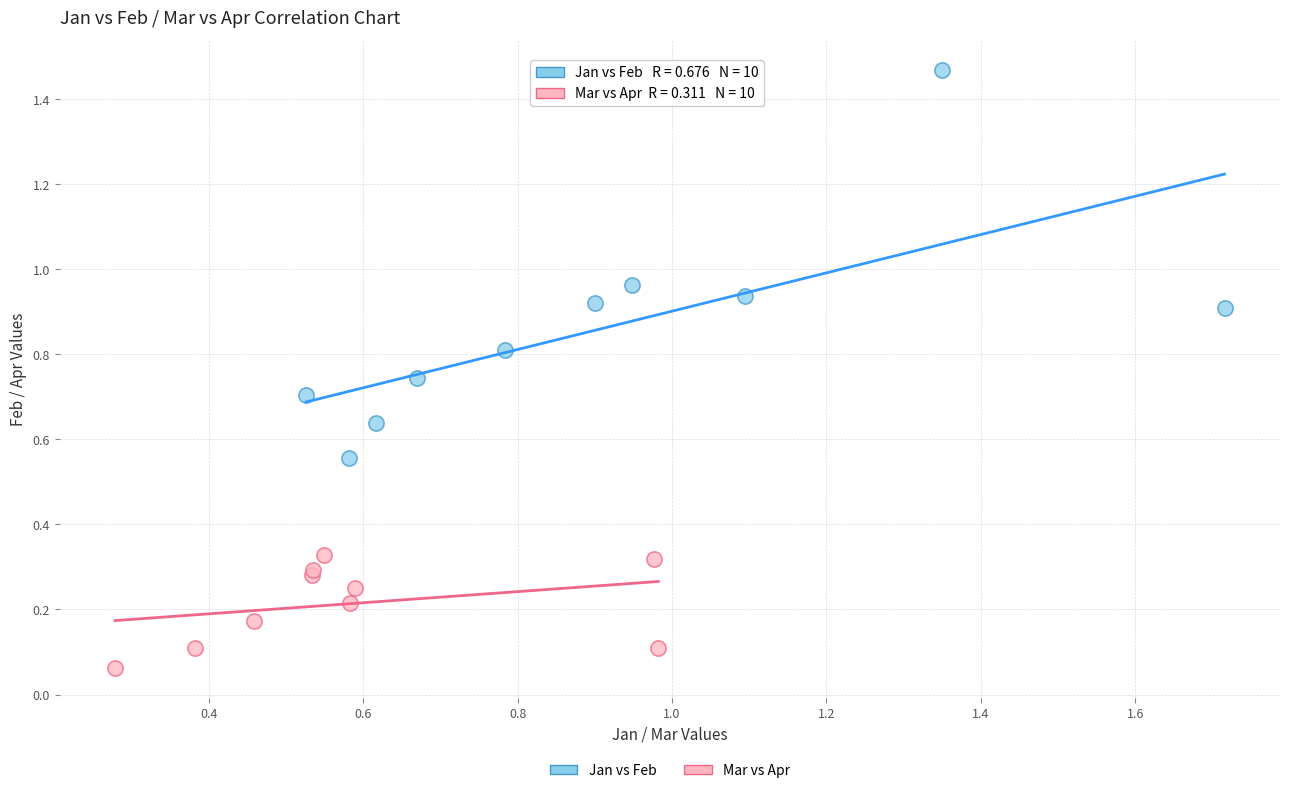

Which series reaches the minimum Y coordinate?

Mar vs Apr